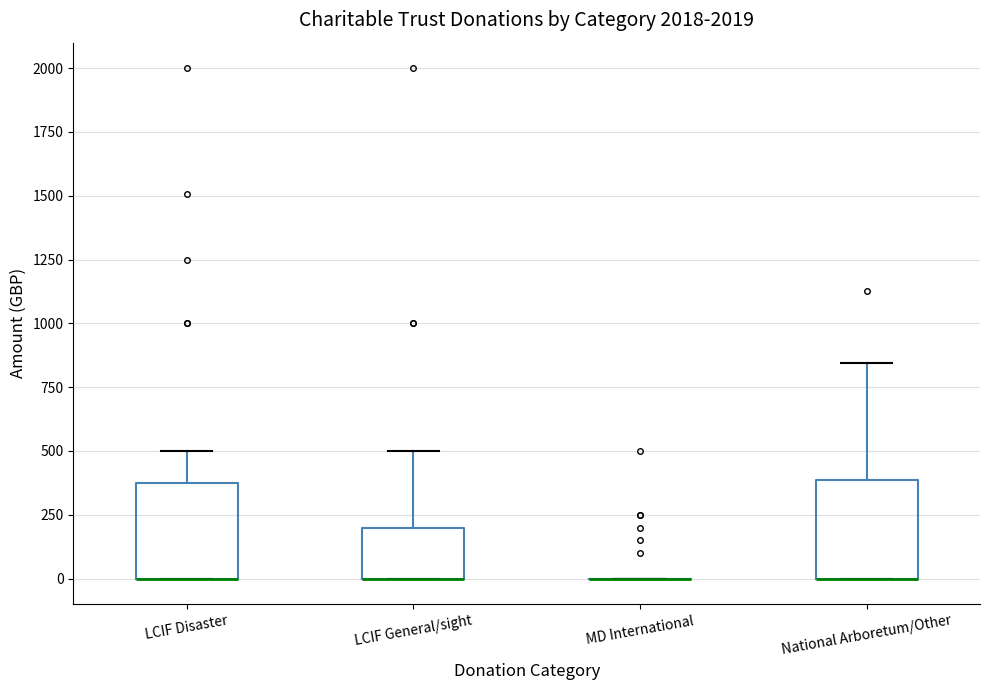

Reading left to right, transcribe this box plot: for each box, give where its median line is, the range the box spans, and where its two whiskers end, as read against the y-axis. The values are not printed on the chart, so give them approximately, as read against the axis.

LCIF Disaster: median 0 (drawn on the box's lower edge), box 0 to 400, whiskers 0 to 500
LCIF General/sight: median 0 (drawn on the box's lower edge), box 0 to 200, whiskers 0 to 500
MD International: box collapsed to a line at 0, whiskers 0 to 0
National Arboretum/Other: median 0 (drawn on the box's lower edge), box 0 to 400, whiskers 0 to 850